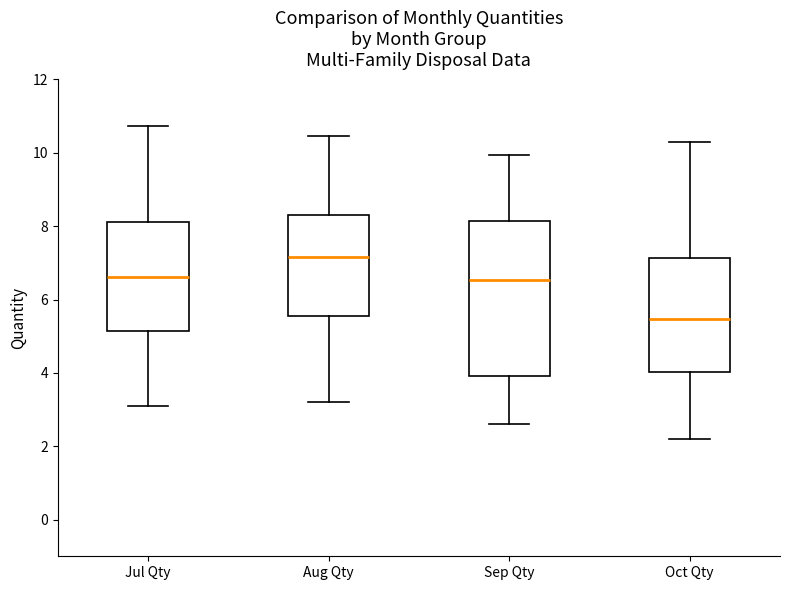

Reading left to right, transcribe this box plot: for each box, give where its median line is, the range the box spans, and where its two whiskers end, as read against the y-axis. The values are not printed on the chart, so give them approximately, as read against the axis.

Jul Qty: median 6.6, box 5.2 to 8.2, whiskers 3.2 to 10.8
Aug Qty: median 7.2, box 5.6 to 8.2, whiskers 3.2 to 10.4
Sep Qty: median 6.6, box 4.0 to 8.2, whiskers 2.6 to 10.0
Oct Qty: median 5.4, box 4.0 to 7.2, whiskers 2.2 to 10.4